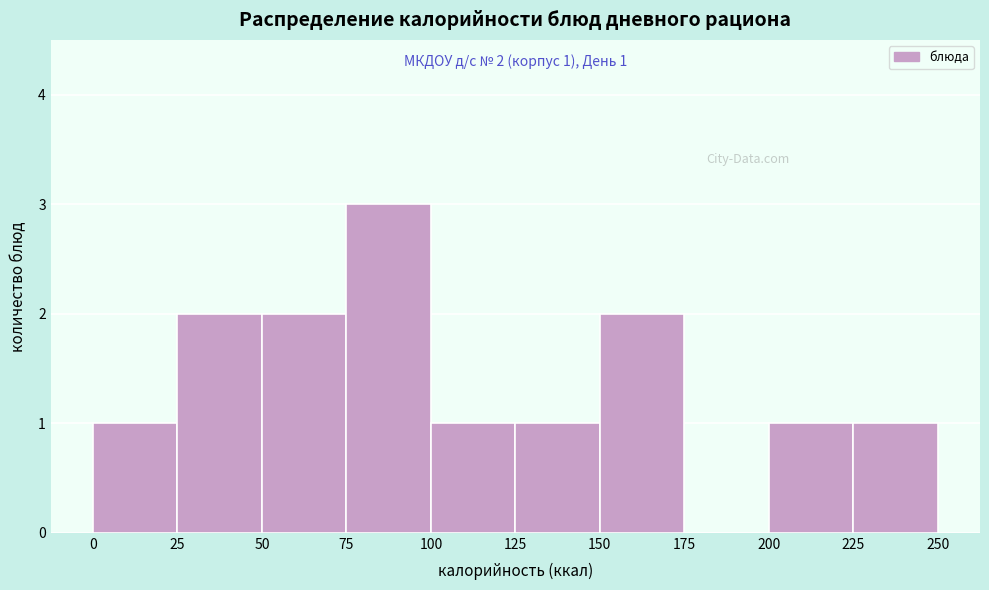

Which range on the x-axis has the tallest bar?

75 to 100